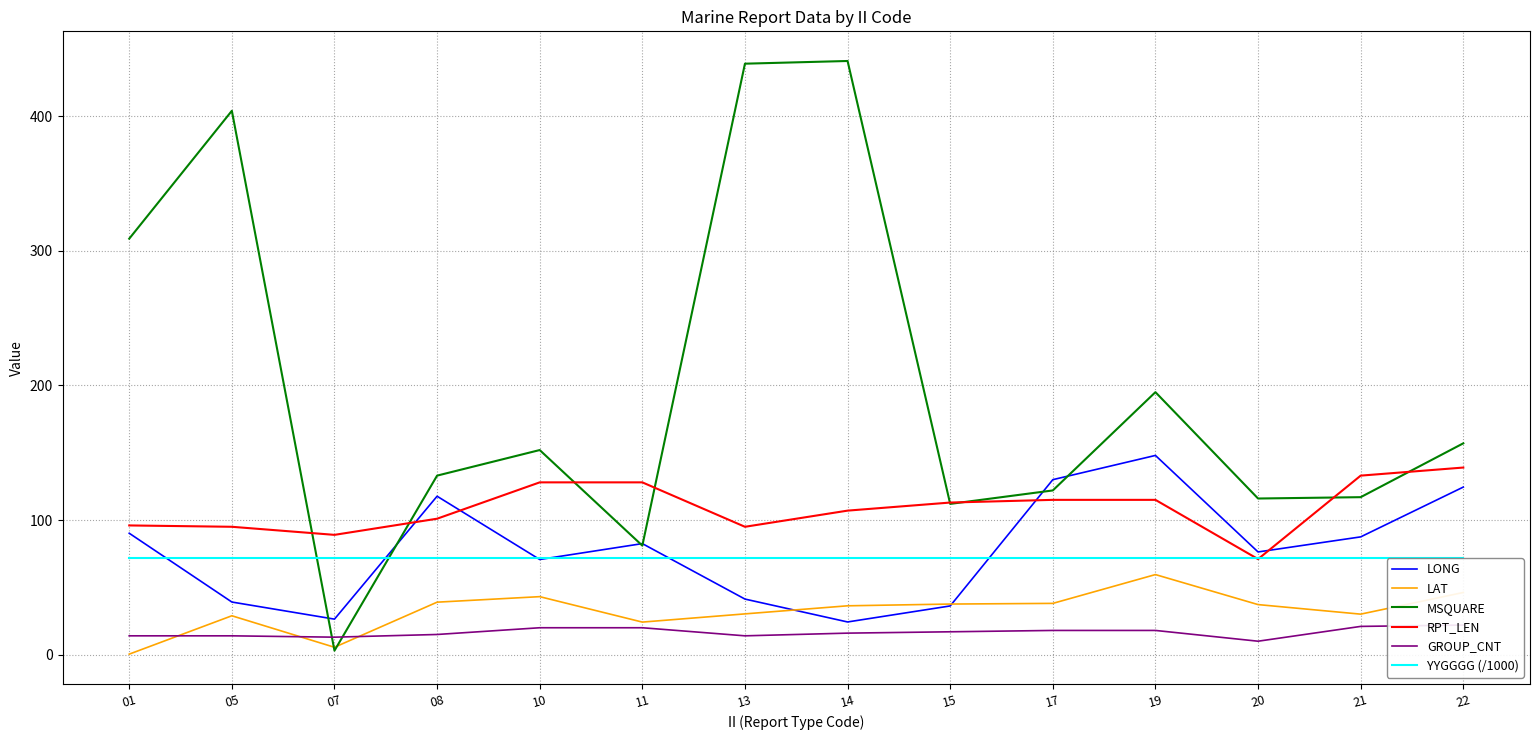

Reading right to left, transcribe all the data shown in this chart.

LONG: 22=124.5	21=87.5	20=76.3	19=148.0	17=130.0	15=36.2	14=24.3	13=41.3	11=82.5	10=70.7	08=117.7	07=26.4	05=39.1	01=90.2
LAT: 22=46.2	21=30.1	20=37.2	19=59.5	17=38.1	15=37.6	14=36.3	13=30.3	11=24.2	10=43.1	08=39.0	07=5.5	05=28.9	01=0.4
MSQUARE: 22=157.0	21=117.0	20=116.0	19=195.0	17=122.0	15=112.0	14=441.0	13=439.0	11=81.0	10=152.0	08=133.0	07=3.0	05=404.0	01=309.0
RPT_LEN: 22=139.0	21=133.0	20=71.0	19=115.0	17=115.0	15=113.0	14=107.0	13=95.0	11=128.0	10=128.0	08=101.0	07=89.0	05=95.0	01=96.0
GROUP_CNT: 22=22.0	21=21.0	20=10.0	19=18.0	17=18.0	15=17.0	14=16.0	13=14.0	11=20.0	10=20.0	08=15.0	07=13.0	05=14.0	01=14.0
YYGGGG (/1000): 22=71.9	21=71.9	20=71.9	19=71.9	17=71.9	15=71.9	14=71.9	13=71.9	11=71.9	10=71.9	08=71.9	07=71.9	05=71.9	01=71.9